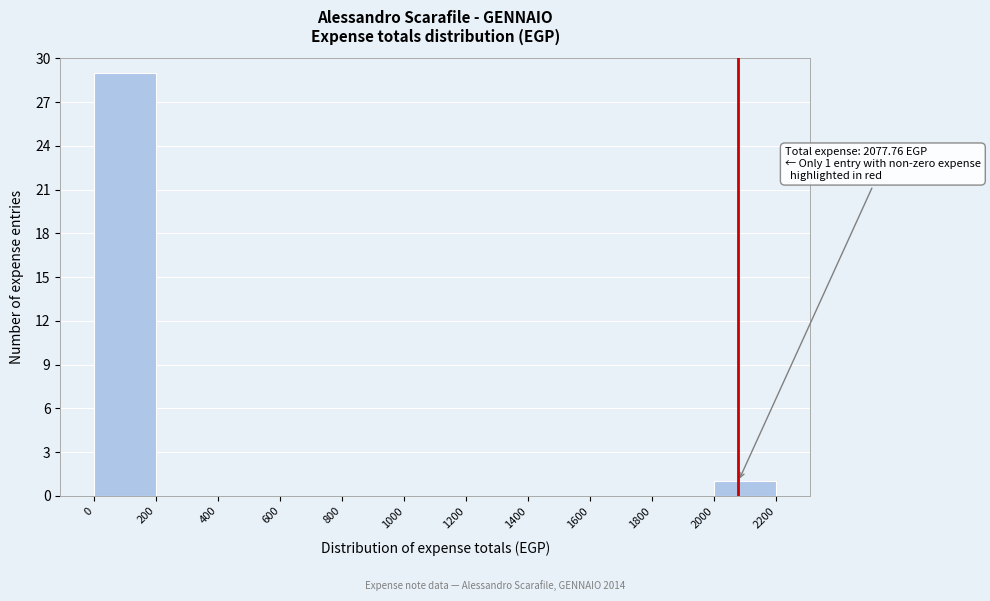

Which range on the x-axis has the tallest bar?

0 to 200